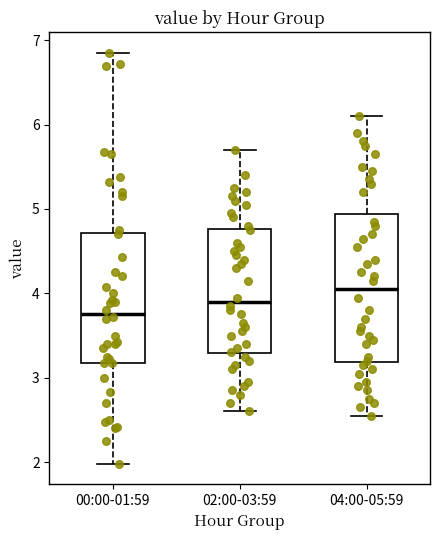

Reading left to right, read every box against the y-axis: the position of its median line, the range the box covers, and the ends of its whiskers. The values are not printed on the chart, so give them approximately, as read against the axis.

00:00-01:59: median 3.8, box 3.2 to 4.7, whiskers 2.0 to 6.9
02:00-03:59: median 3.9, box 3.3 to 4.8, whiskers 2.6 to 5.7
04:00-05:59: median 4.1, box 3.2 to 4.9, whiskers 2.6 to 6.1